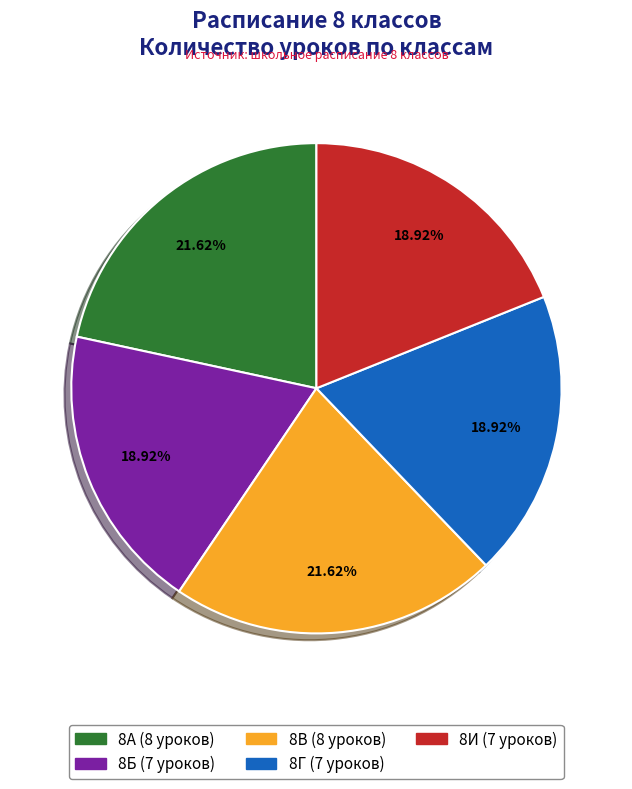

The 8Б slice represents 19% of the pie. True or false?

True